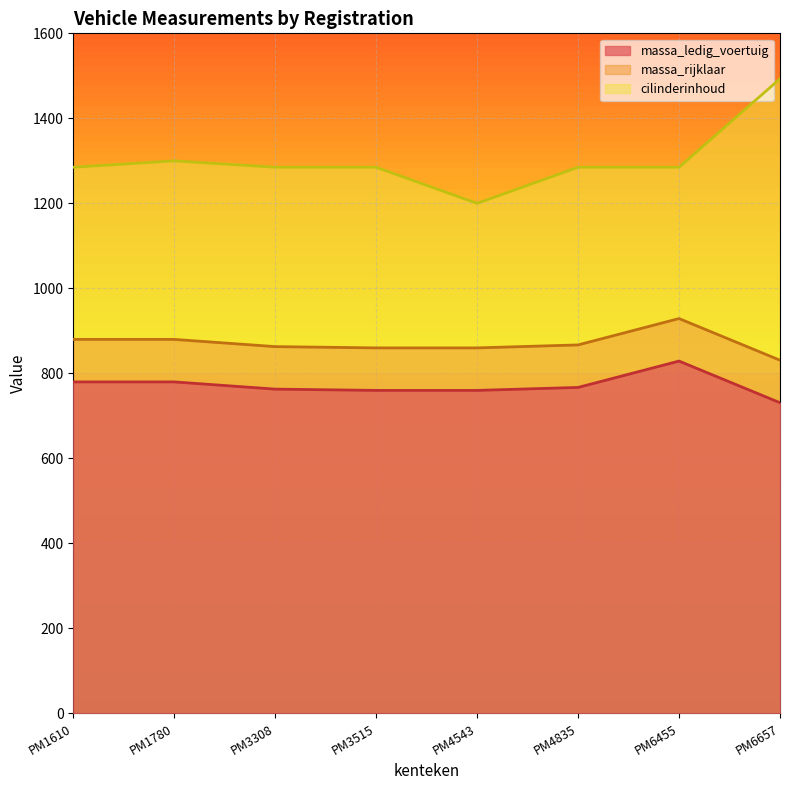

What is the value of the massa_rijklaar point at the 1st from the left?

880